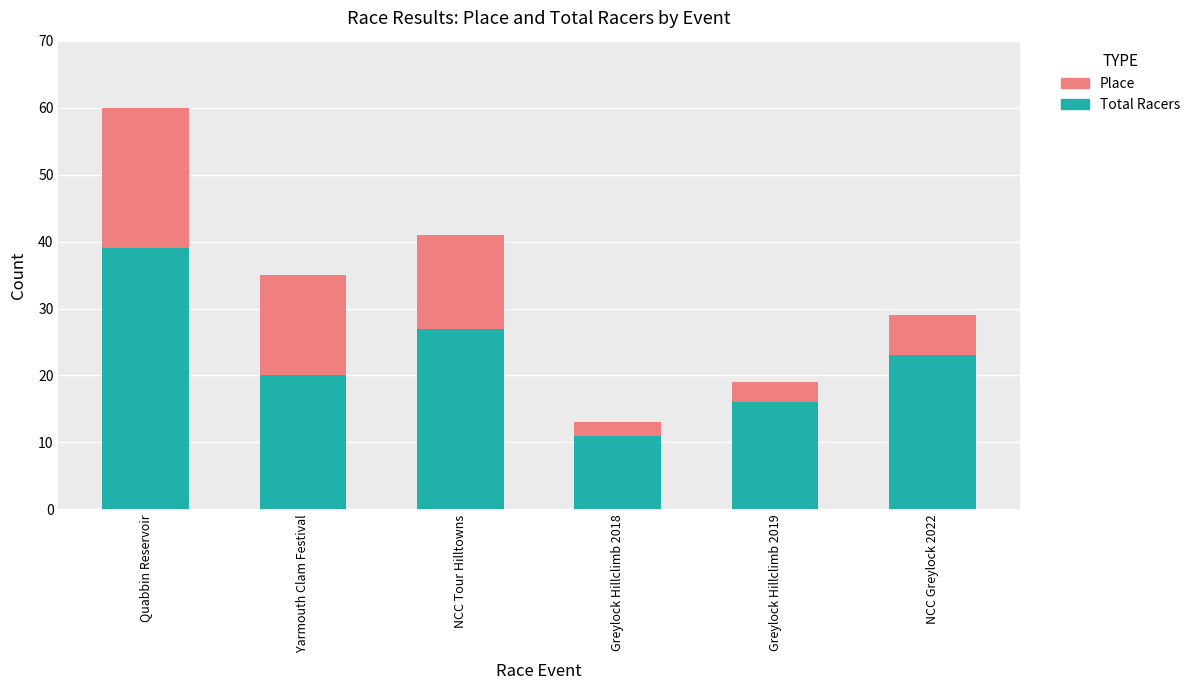

What is the minimum value for Total Racers?

11